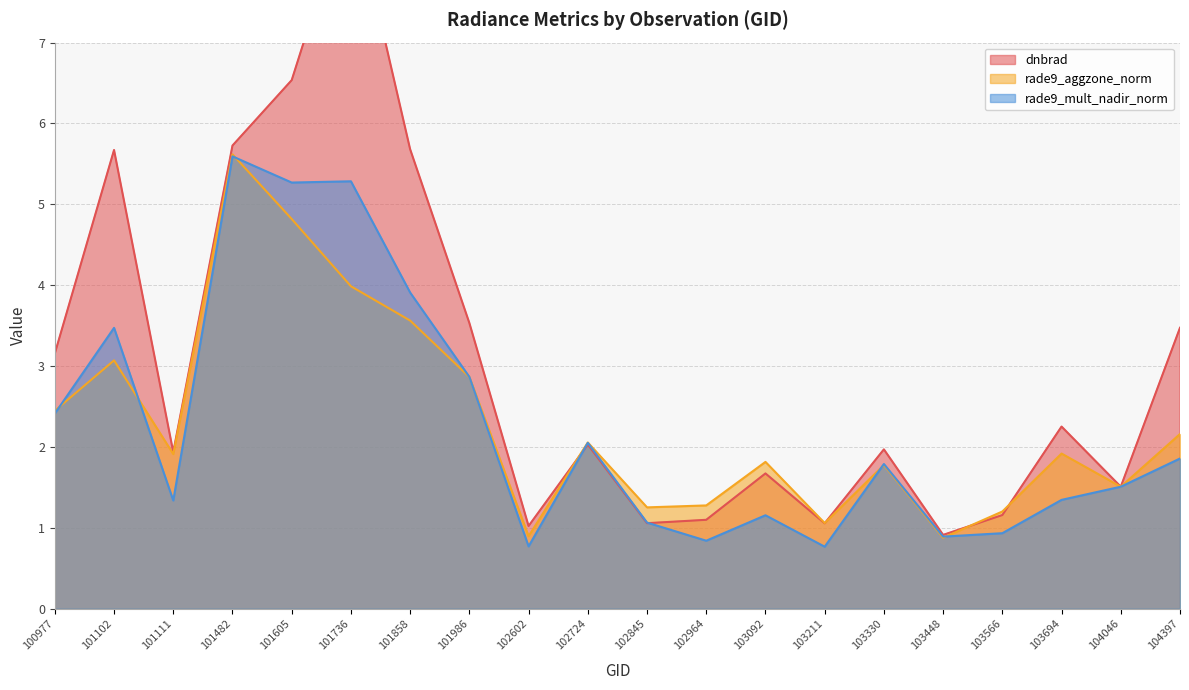

What is the difference between the second highest and second lowest values in the dnbrad series?

5.5